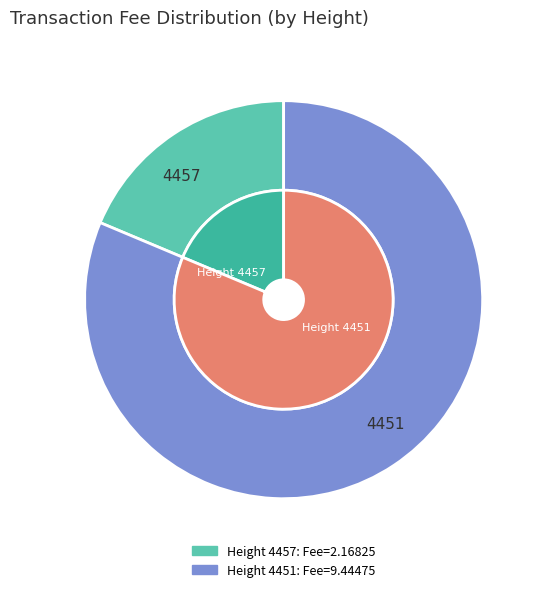

Which slice is the largest?

4451